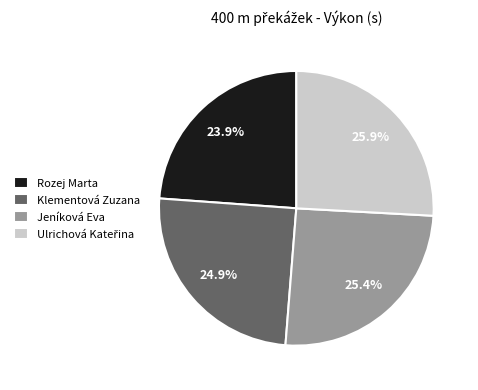

Between Jeníková Eva and Klementová Zuzana, which is larger?

Jeníková Eva